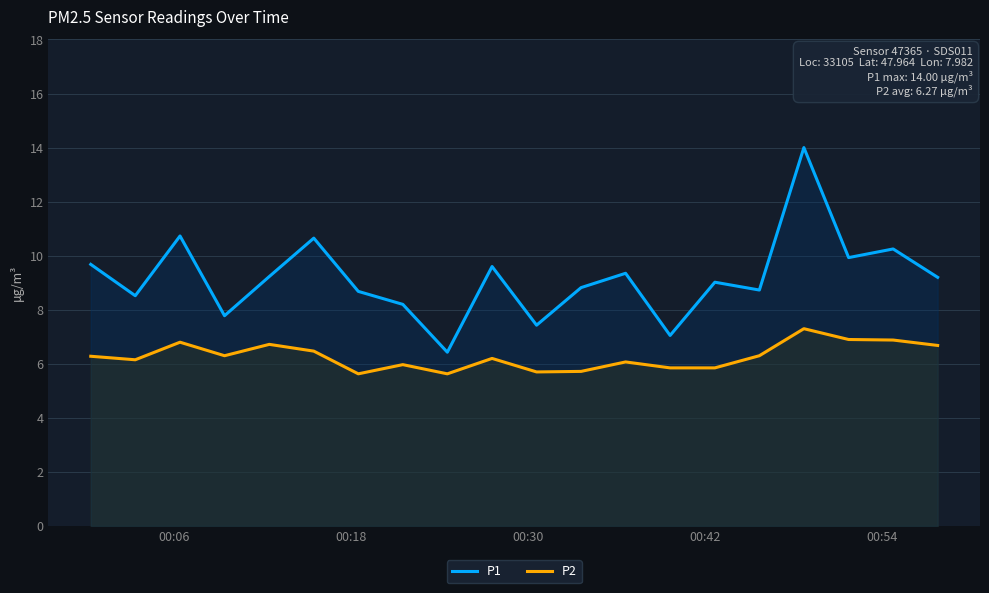

List the series in order of their overall mean, highest first.

P1, P2